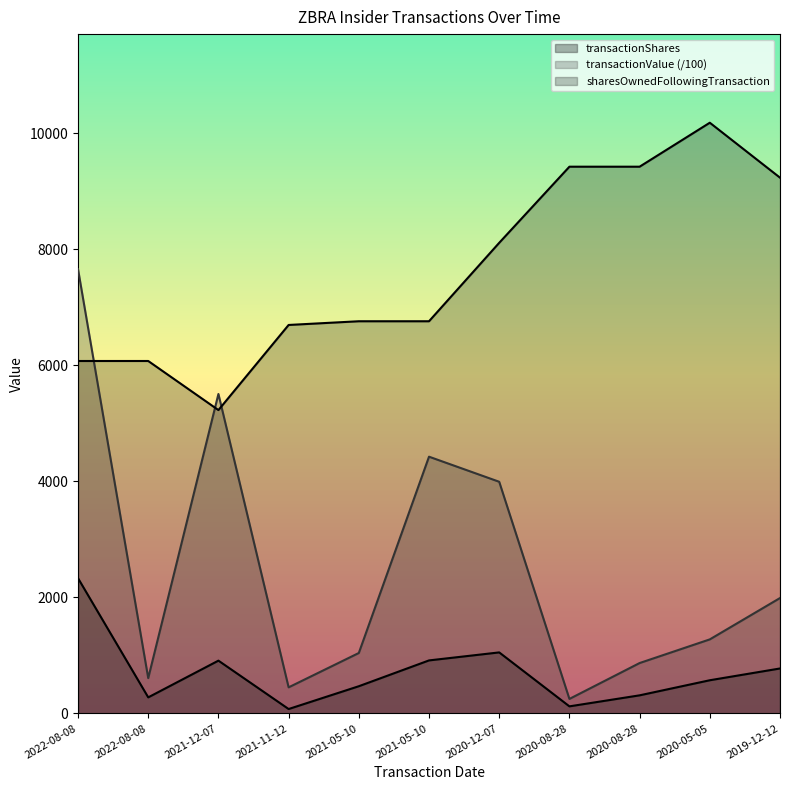

Reading left to right, list all the values displayed in this chart.

transactionShares: 2022-08-08=2331.0	2022-08-08=277.0	2021-12-07=910.0	2021-11-12=76.0	2021-05-10=469.0	2021-05-10=914.0	2020-12-07=1052.0	2020-08-28=122.0	2020-08-28=312.0	2020-05-05=572.0	2019-12-12=775.0
transactionValue: 2022-08-08=7657.4	2022-08-08=608.8	2021-12-07=5506.2	2021-11-12=449.8	2021-05-10=1041.7	2021-05-10=4425.4	2020-12-07=3993.2	2020-08-28=250.2	2020-08-28=868.6	2020-05-05=1276.4	2019-12-12=1989.0
sharesOwnedFollowingTransaction: 2022-08-08=6075.0	2022-08-08=6075.0	2021-12-07=5229.0	2021-11-12=6696.0	2021-05-10=6760.0	2021-05-10=6760.0	2020-12-07=8112.0	2020-08-28=9424.0	2020-08-28=9424.0	2020-05-05=10182.0	2019-12-12=9235.0